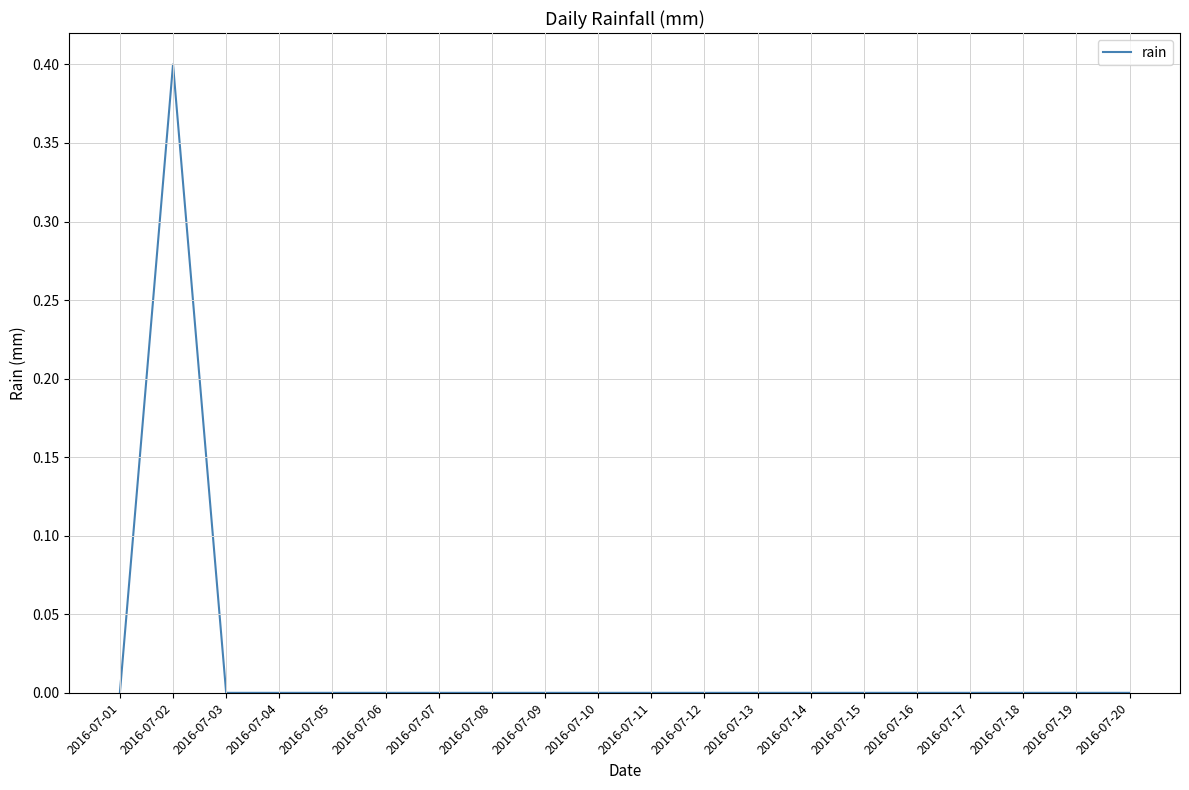

Which category has the highest value across all series?

2016-07-02